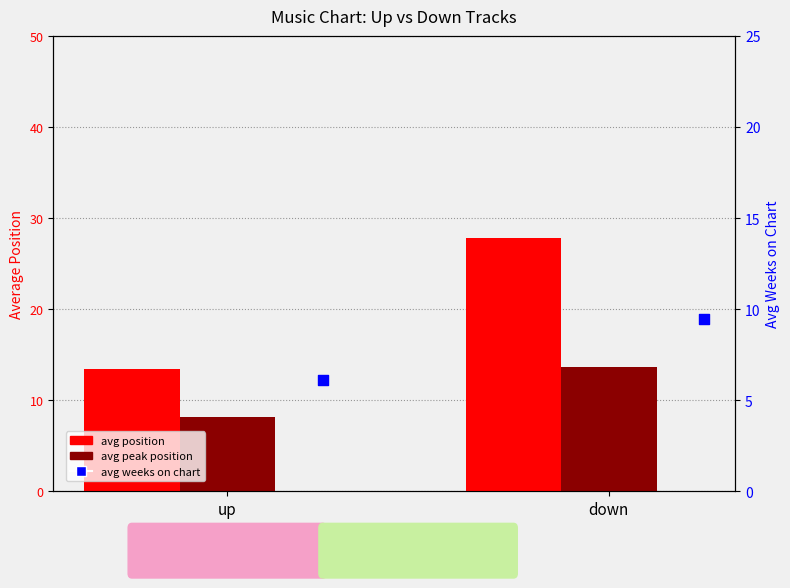

Which series has the largest total across all categories?

avg position